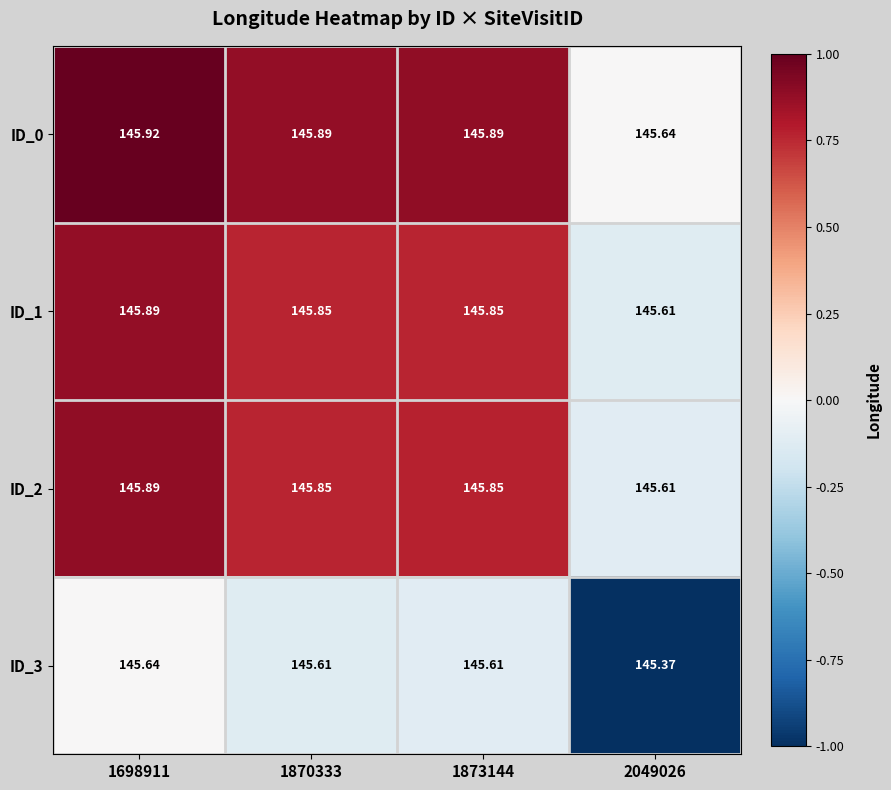

Is the value of ID_3 at 1870333 greater than the value of ID_2 at 1870333?

No